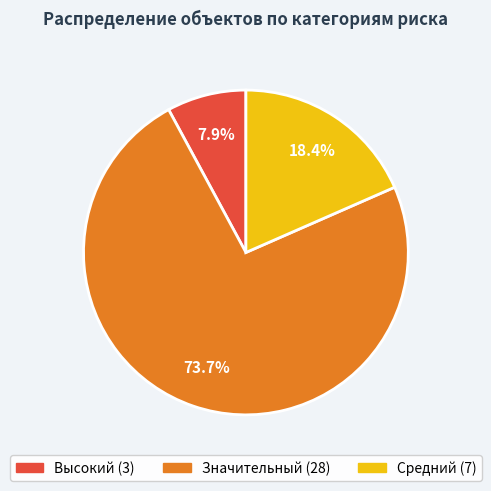

To the nearest percent, what is the average slice percentage?

33%